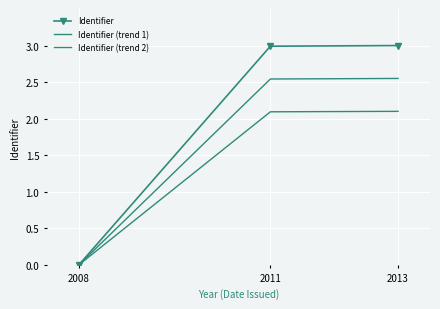

List the labels in order of Identifier (trend 1) value, smallest first.

2008, 2011, 2013